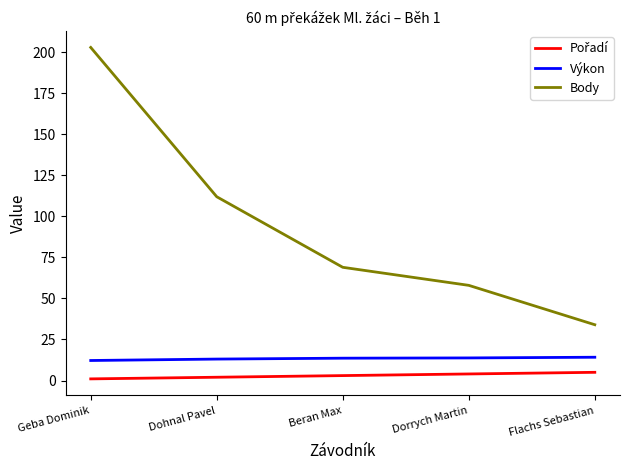

True or false: Body and Výkon cross at least once.

False